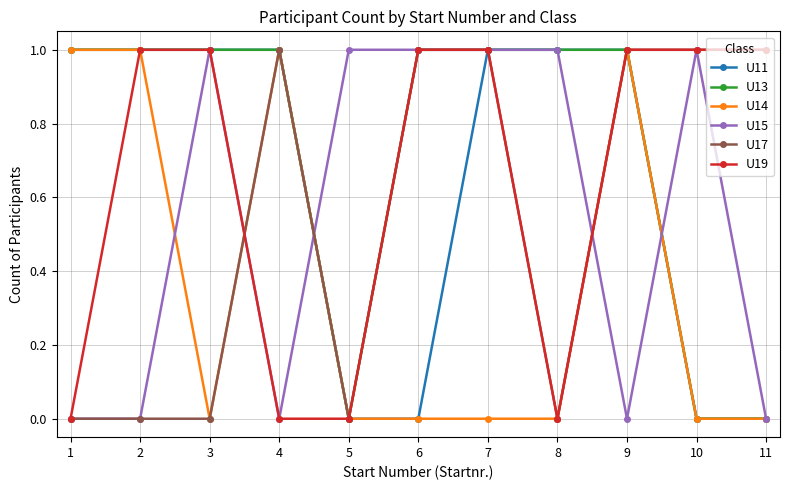

What is the value of the U11 point at the 8th from the left?

1